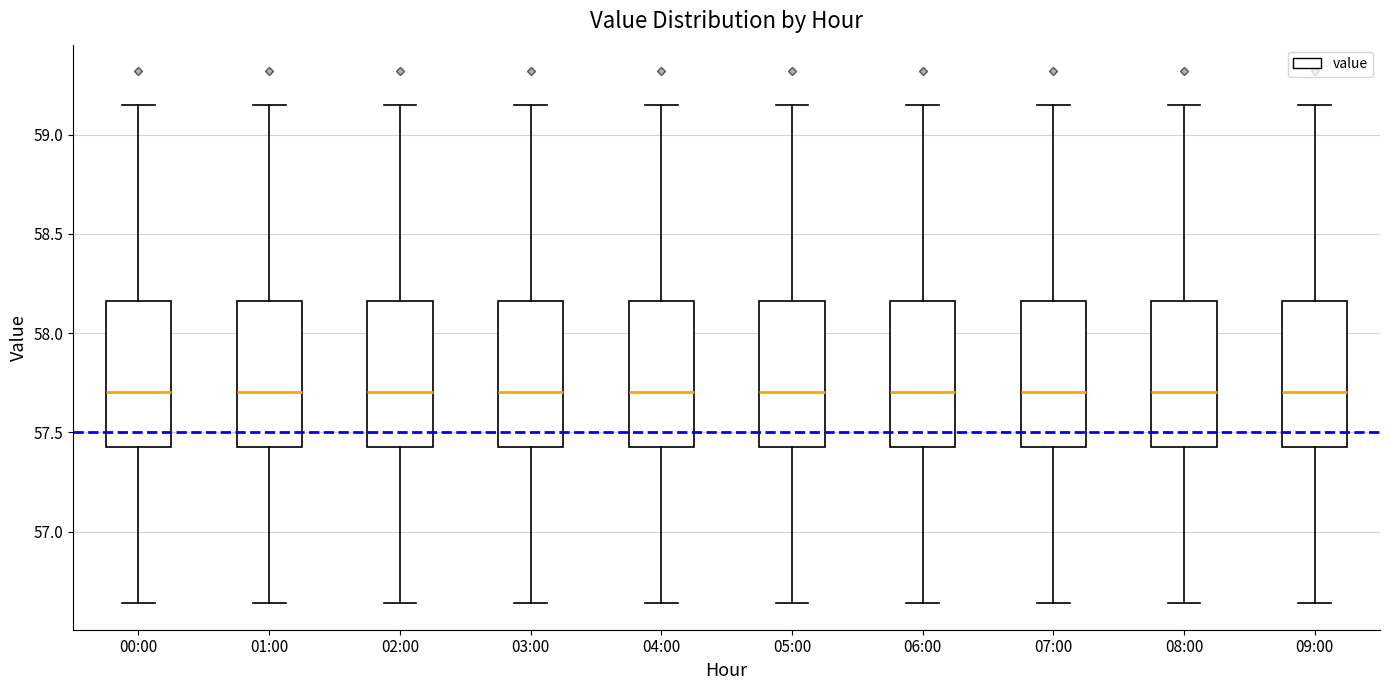

Reading left to right, transcribe this box plot: for each box, give where its median line is, the range the box spans, and where its two whiskers end, as read against the y-axis. The values are not printed on the chart, so give them approximately, as read against the axis.

00:00: median 57.70, box 57.45 to 58.15, whiskers 56.65 to 59.15
01:00: median 57.70, box 57.45 to 58.15, whiskers 56.65 to 59.15
02:00: median 57.70, box 57.45 to 58.15, whiskers 56.65 to 59.15
03:00: median 57.70, box 57.45 to 58.15, whiskers 56.65 to 59.15
04:00: median 57.70, box 57.45 to 58.15, whiskers 56.65 to 59.15
05:00: median 57.70, box 57.45 to 58.15, whiskers 56.65 to 59.15
06:00: median 57.70, box 57.45 to 58.15, whiskers 56.65 to 59.15
07:00: median 57.70, box 57.45 to 58.15, whiskers 56.65 to 59.15
08:00: median 57.70, box 57.45 to 58.15, whiskers 56.65 to 59.15
09:00: median 57.70, box 57.45 to 58.15, whiskers 56.65 to 59.15